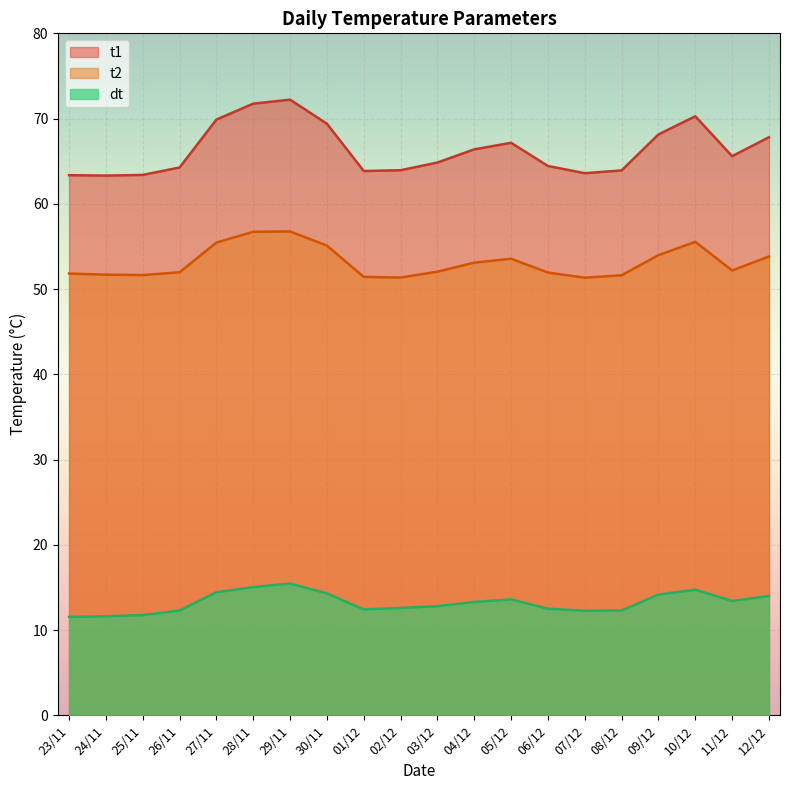

Where is the first local minimum for dt?

01/12